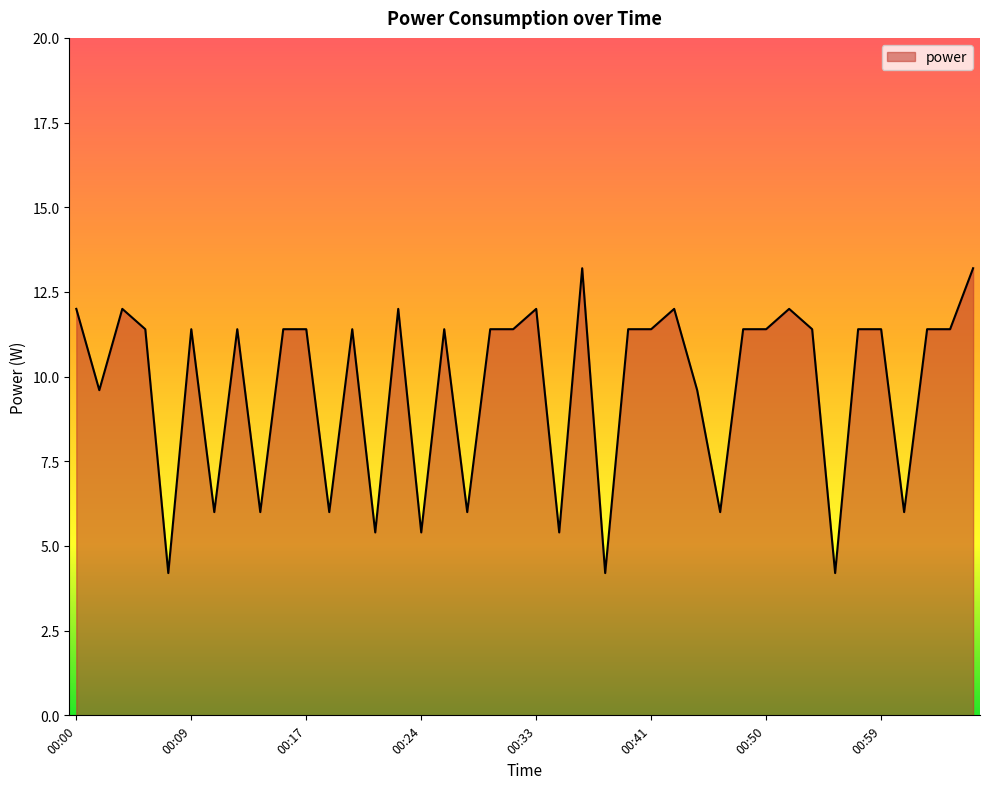

How many lines are shown in the chart?

1